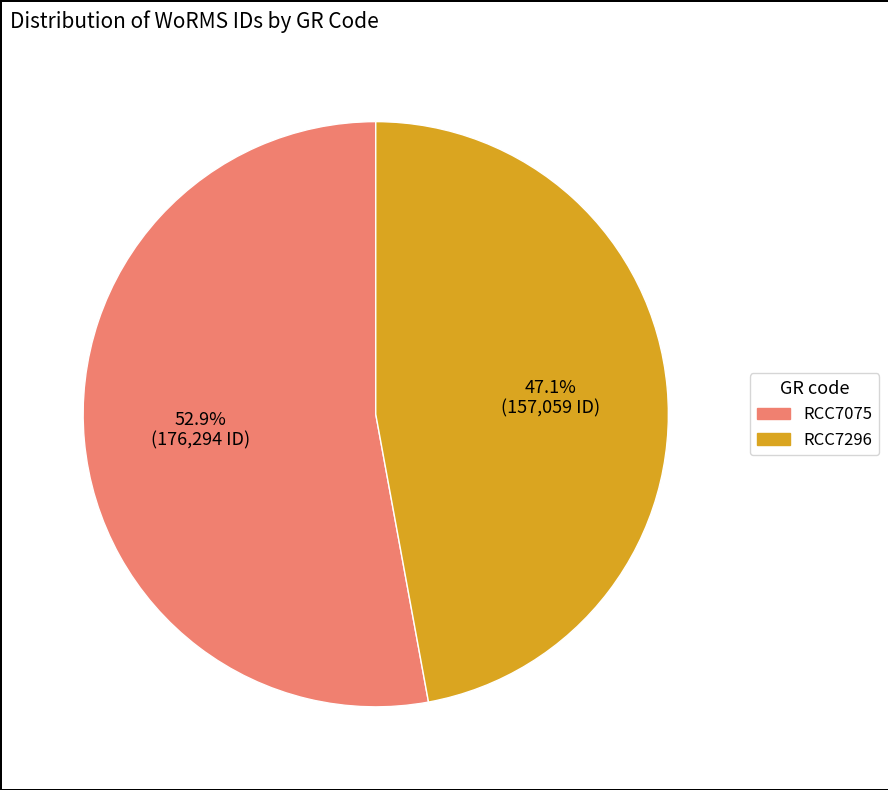

What percentage is NOT represented by RCC7296?

52.9%